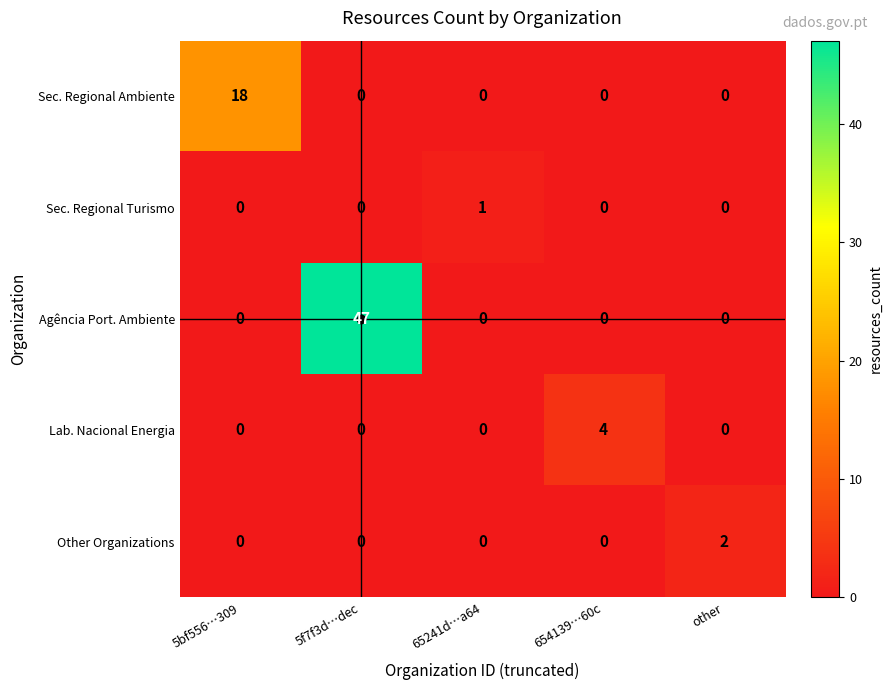

What is the average value of the Sec. Regional Ambiente series?

4